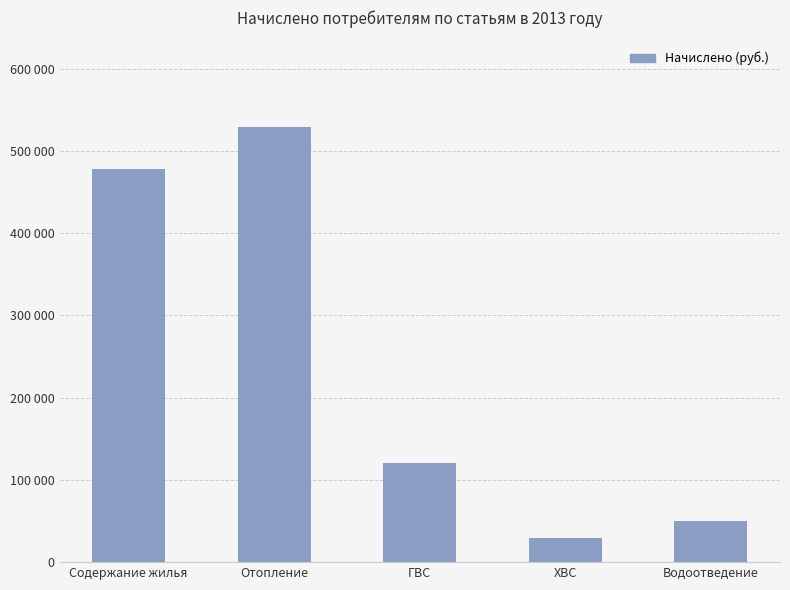

What is the ratio of the value at ХВС to the value at Водоотведение?

0.6